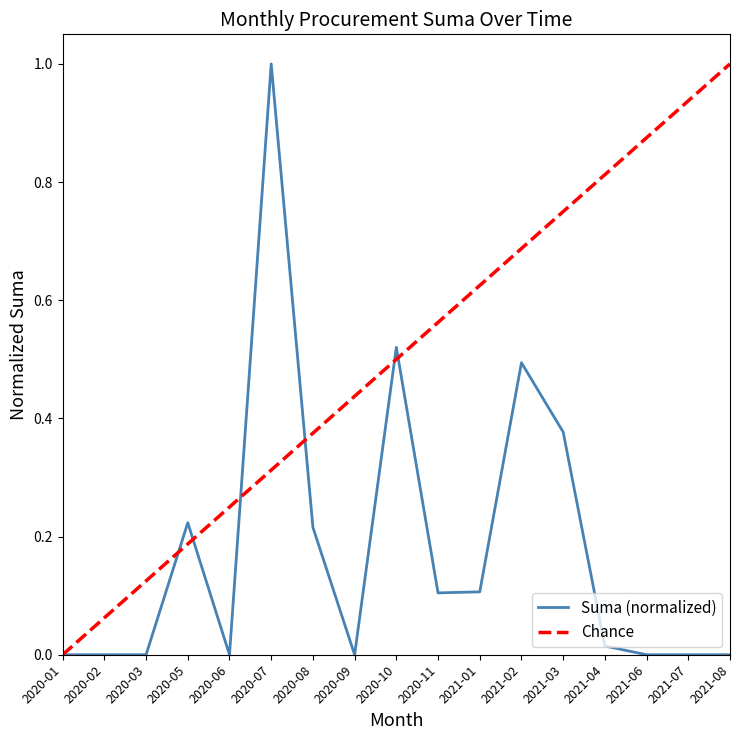

Is the value of Chance at 2021-01 greater than the value of Suma (normalized) at 2020-03?

Yes